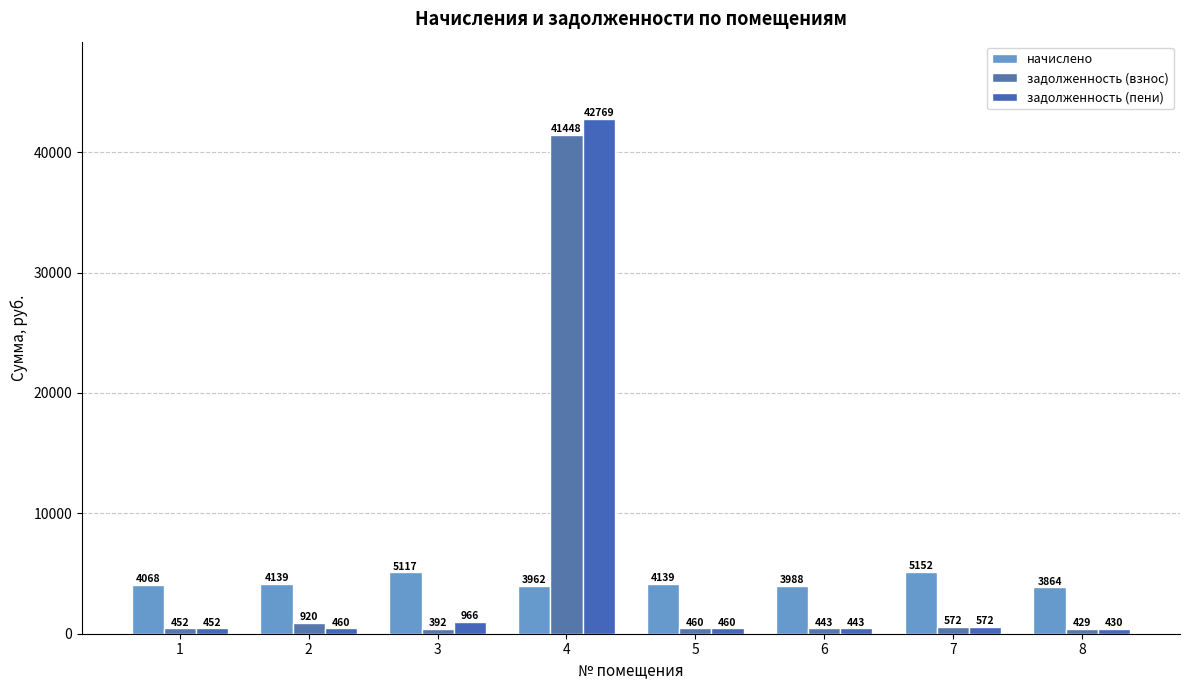

The value of начислено at 4 is 3961.8. True or false?

True